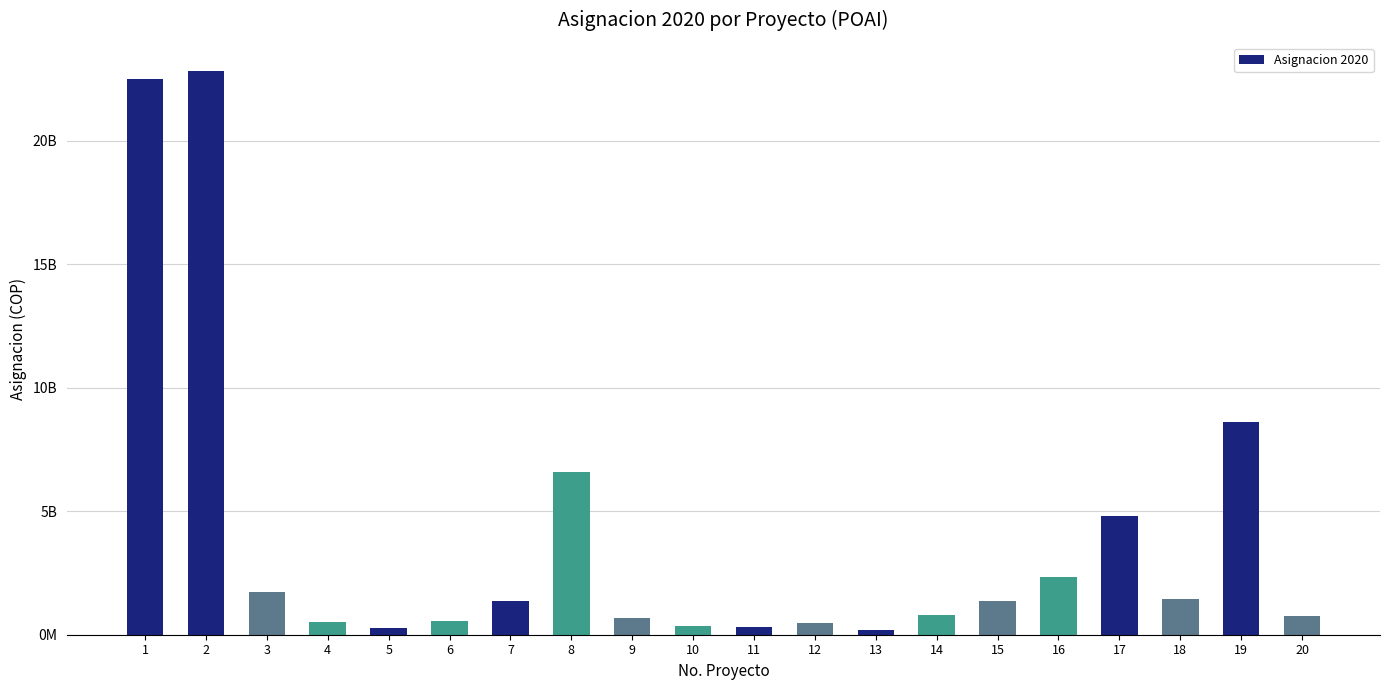

Rank the categories by value from highest to lowest.

2, 1, 19, 8, 17, 16, 3, 18, 7, 15, 14, 20, 9, 6, 4, 12, 10, 11, 5, 13